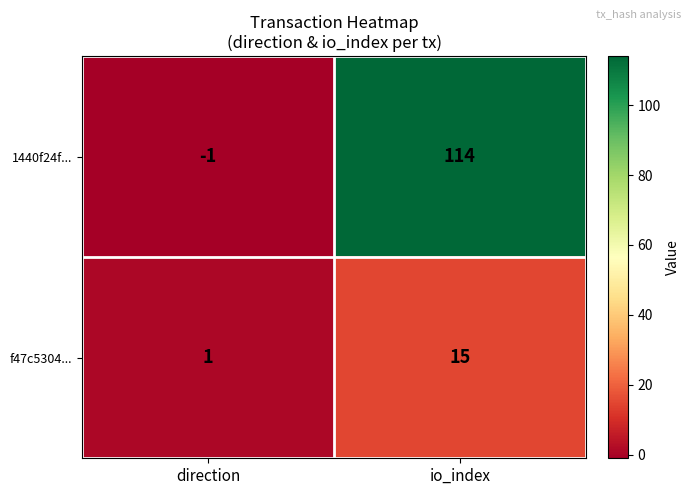

Read the 1440f24f... value at io_index.

114